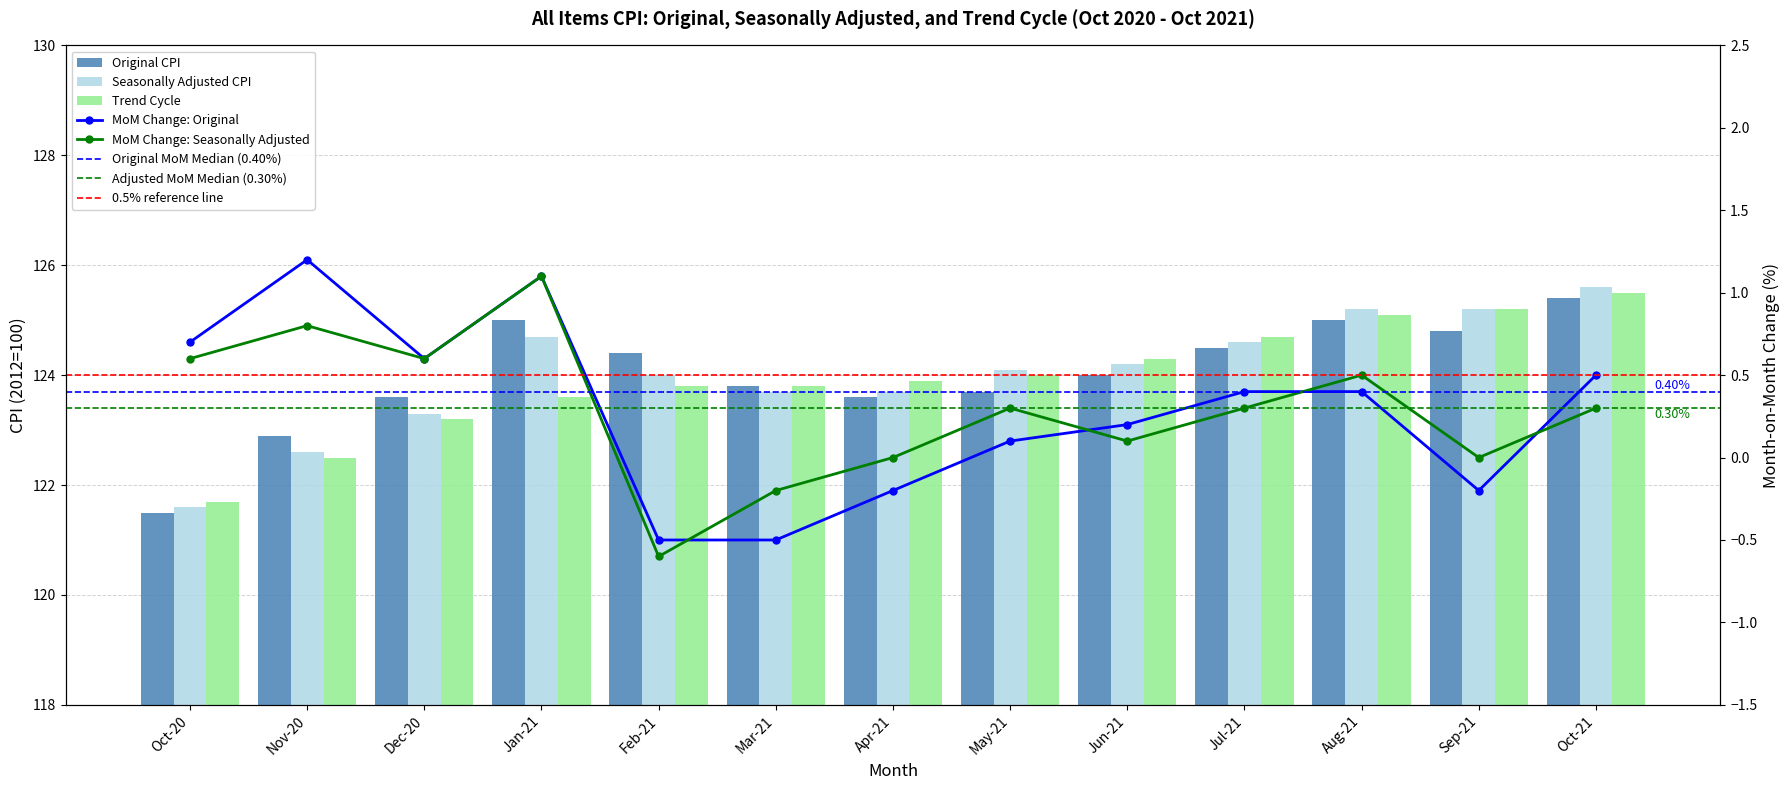

What is the spread (max minus min) of values at Oct-21?

0.2